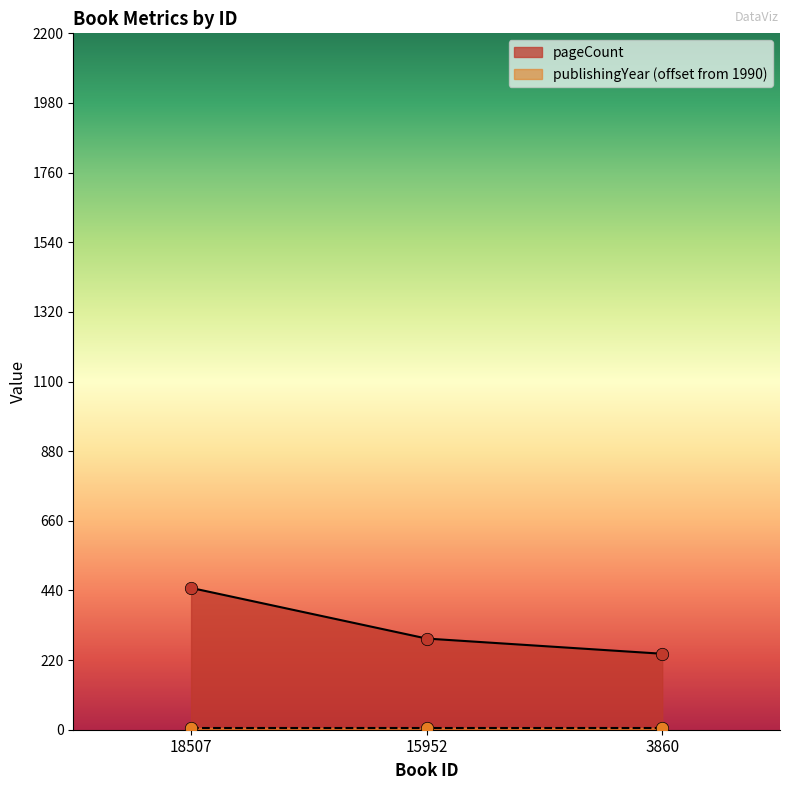

Which has a higher value, 18507 or 15952?

18507